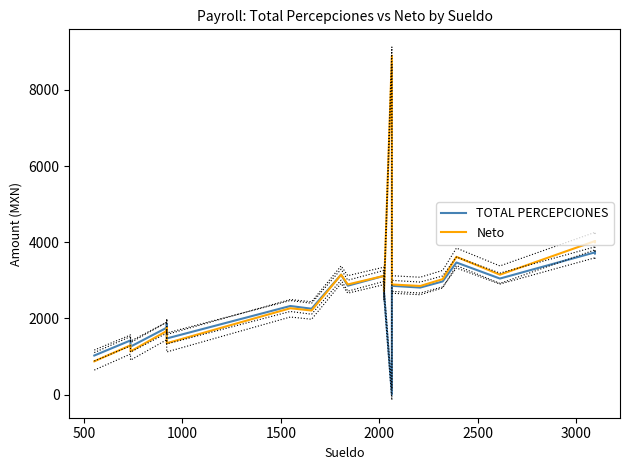

True or false: TOTAL PERCEPCIONES and Neto cross at least once.

False